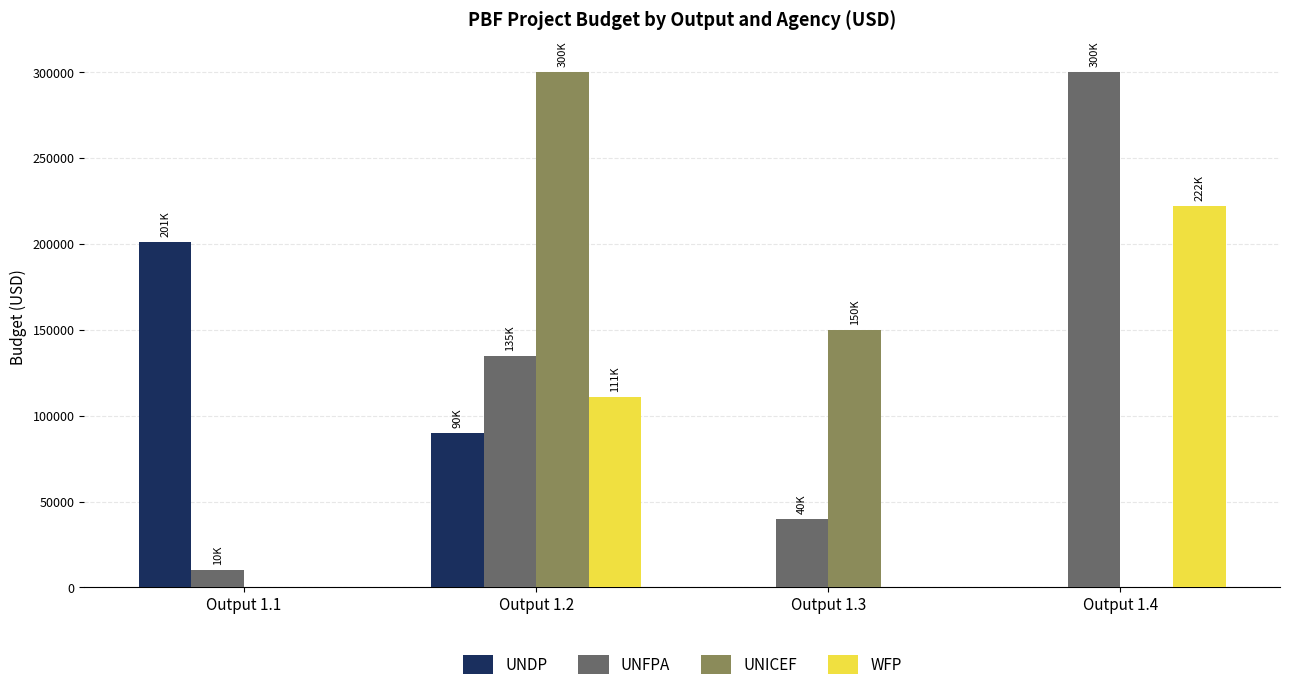

The value of WFP at Output 1.2 is 29802. True or false?

False